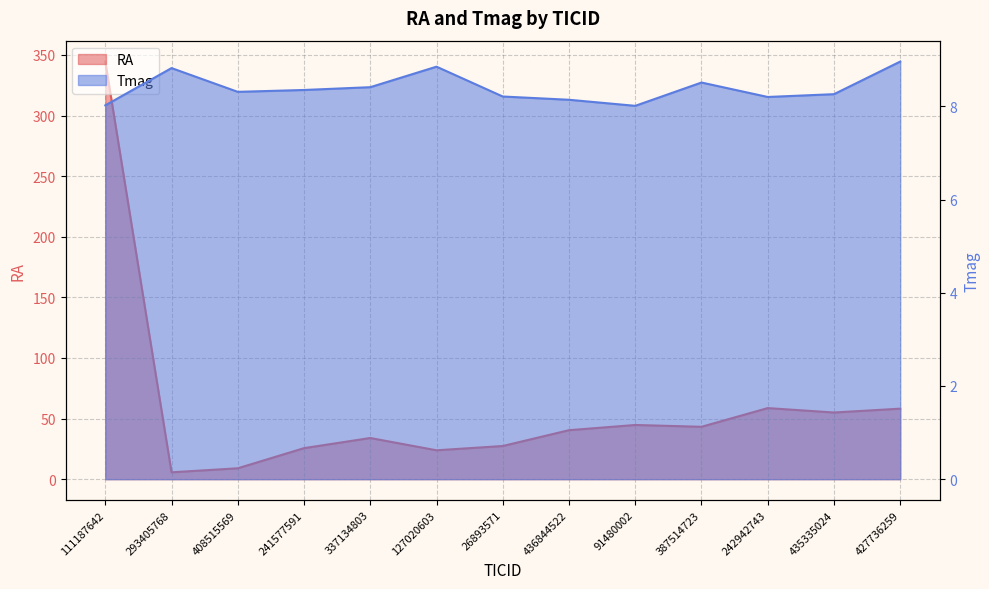

At 337134803, list the series in order from largest to smallest.

RA, Tmag